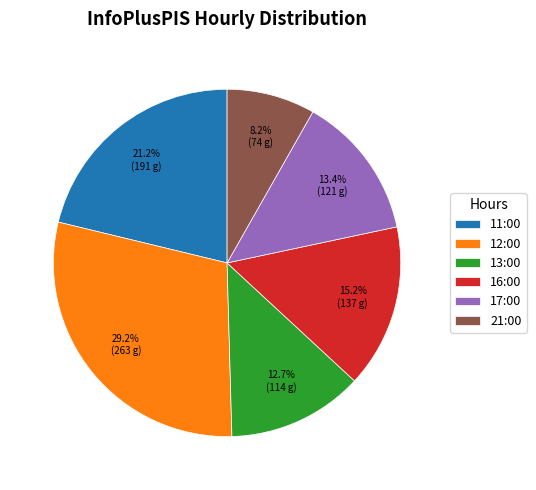

To the nearest percent, what is the difference between the largest and smallest slice percentages?

21%